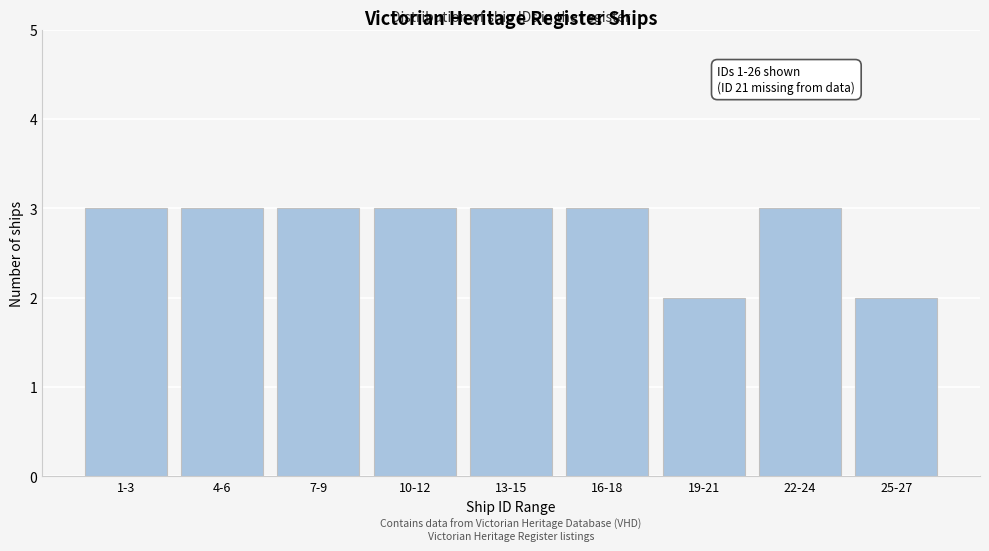

Reading left to right, what are all the values shown in this chart?

1-3=3	4-6=3	7-9=3	10-12=3	13-15=3	16-18=3	19-21=2	22-24=3	25-27=2